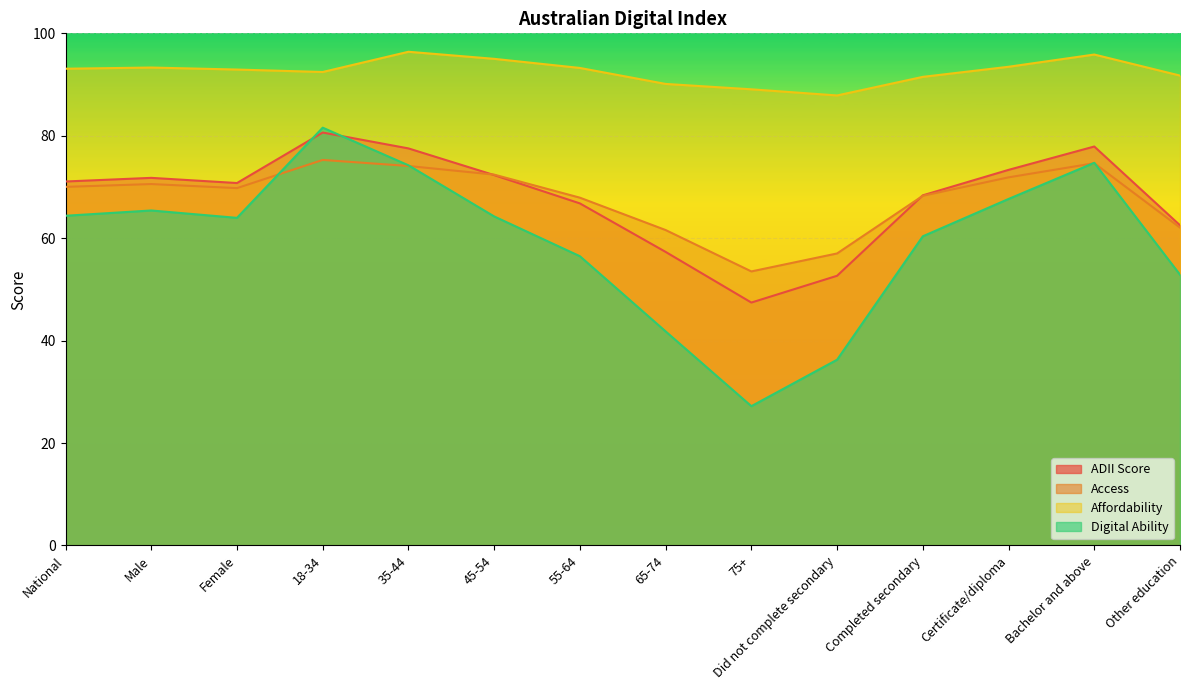

What is the spread (max minus min) of values at Did not complete secondary?

51.6